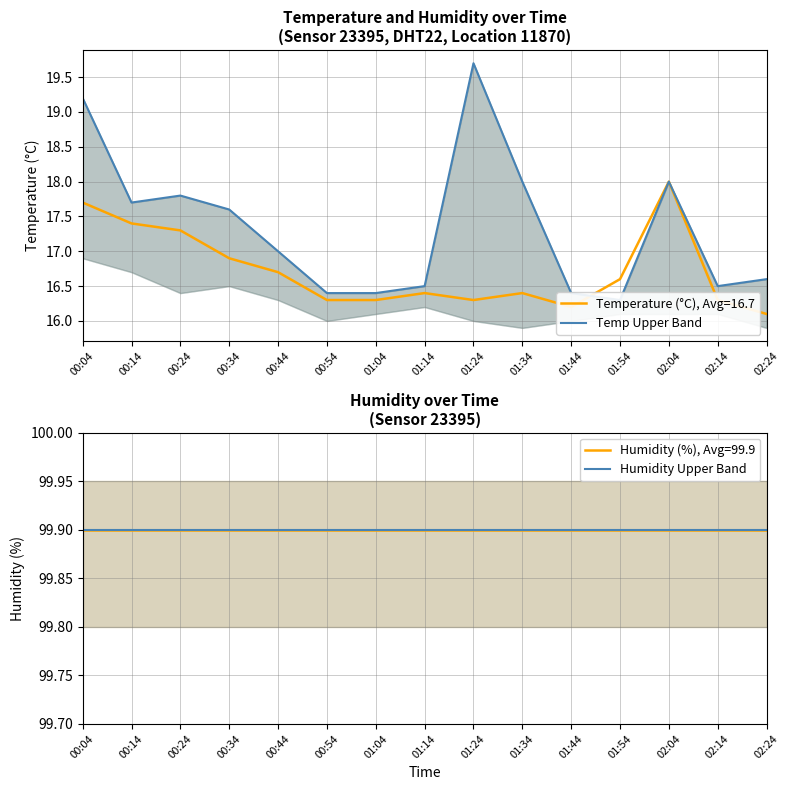

What is the sum of the Humidity Upper Band values at 00:04 and 01:54?

199.8